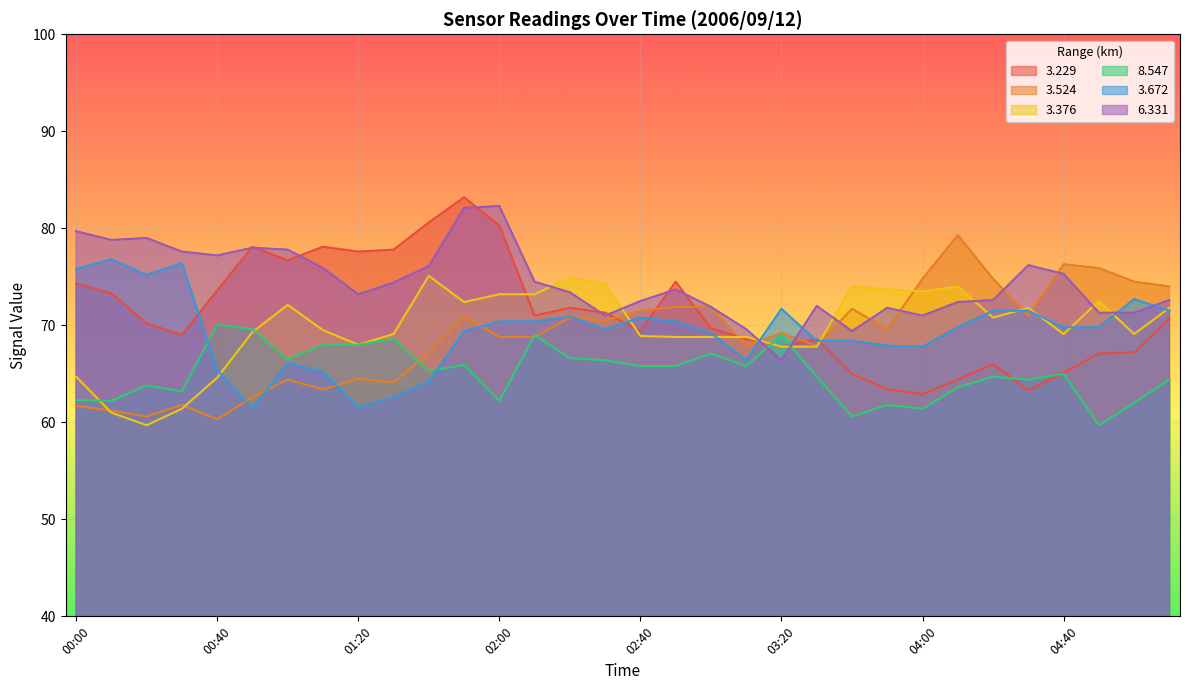

Reading right to left, extract all data points from this chart.

  3.229: 05:10=70.7	05:00=67.2	04:50=67.1	04:40=65.1	04:30=63.3	04:20=66.0	04:10=64.4	04:00=62.9	03:50=63.4	03:40=65.0	03:30=68.6	03:20=67.8	03:10=68.6	03:00=69.7	02:50=74.5	02:40=69.4	02:30=71.3	02:20=71.8	02:10=71.0	02:00=80.3	01:50=83.2	01:40=80.6	01:30=77.8	01:20=77.6	01:10=78.1	01:00=76.7	00:50=78.1	00:40=73.6	00:30=69.0	00:20=70.2	00:10=73.3	00:00=74.3
  3.524: 05:10=74.0	05:00=74.5	04:50=75.9	04:40=76.3	04:30=71.0	04:20=74.8	04:10=79.3	04:00=74.8	03:50=69.6	03:40=71.7	03:30=67.9	03:20=69.2	03:10=67.9	03:00=71.9	02:50=71.9	02:40=71.5	02:30=70.5	02:20=70.8	02:10=68.8	02:00=68.8	01:50=70.9	01:40=67.2	01:30=64.1	01:20=64.5	01:10=63.4	01:00=64.4	00:50=62.6	00:40=60.3	00:30=61.8	00:20=60.6	00:10=61.2	00:00=61.7
  3.376: 05:10=71.8	05:00=69.1	04:50=72.5	04:40=69.1	04:30=71.8	04:20=70.8	04:10=74.0	04:00=73.5	03:50=73.7	03:40=74.0	03:30=67.8	03:20=67.8	03:10=68.8	03:00=68.8	02:50=68.8	02:40=68.9	02:30=74.3	02:20=74.9	02:10=73.2	02:00=73.2	01:50=72.4	01:40=75.1	01:30=69.1	01:20=68.0	01:10=69.5	01:00=72.1	00:50=69.3	00:40=64.6	00:30=61.4	00:20=59.7	00:10=61.0	00:00=64.7
  8.547: 05:10=64.4	05:00=62.0	04:50=59.7	04:40=65.0	04:30=64.4	04:20=64.7	04:10=63.6	04:00=61.4	03:50=61.8	03:40=60.6	03:30=64.7	03:20=69.0	03:10=65.8	03:00=67.1	02:50=65.8	02:40=65.8	02:30=66.4	02:20=66.6	02:10=69.0	02:00=62.2	01:50=65.9	01:40=65.3	01:30=68.6	01:20=68.0	01:10=68.0	01:00=66.5	00:50=69.6	00:40=70.1	00:30=63.2	00:20=63.8	00:10=62.2	00:00=62.3
  3.672: 05:10=71.5	05:00=72.7	04:50=69.8	04:40=69.8	04:30=71.5	04:20=71.5	04:10=69.8	04:00=67.8	03:50=67.9	03:40=68.4	03:30=68.4	03:20=71.7	03:10=66.4	03:00=69.2	02:50=70.4	02:40=70.8	02:30=69.6	02:20=70.9	02:10=70.4	02:00=70.4	01:50=69.4	01:40=64.2	01:30=62.6	01:20=61.5	01:10=65.2	01:00=66.1	00:50=61.4	00:40=65.4	00:30=76.4	00:20=75.2	00:10=76.8	00:00=75.8
  6.331: 05:10=72.6	05:00=71.3	04:50=71.3	04:40=75.3	04:30=76.2	04:20=72.6	04:10=72.4	04:00=71.0	03:50=71.8	03:40=69.4	03:30=72.0	03:20=66.4	03:10=69.6	03:00=71.9	02:50=73.7	02:40=72.5	02:30=71.0	02:20=73.4	02:10=74.5	02:00=82.3	01:50=82.1	01:40=76.1	01:30=74.4	01:20=73.2	01:10=75.9	01:00=77.8	00:50=78.0	00:40=77.2	00:30=77.6	00:20=79.0	00:10=78.8	00:00=79.7